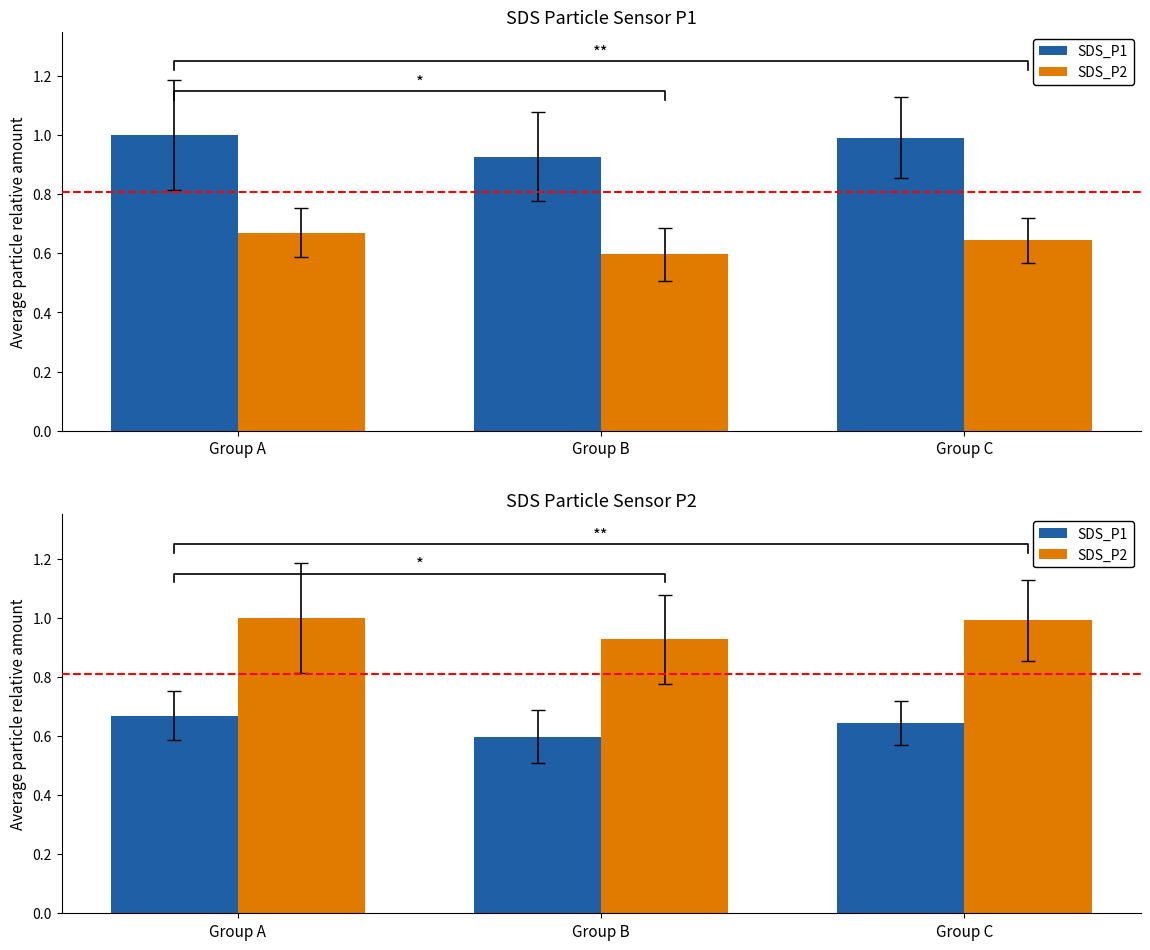

Rank the series at Group C from lowest to highest value.

SDS_P1, SDS_P2